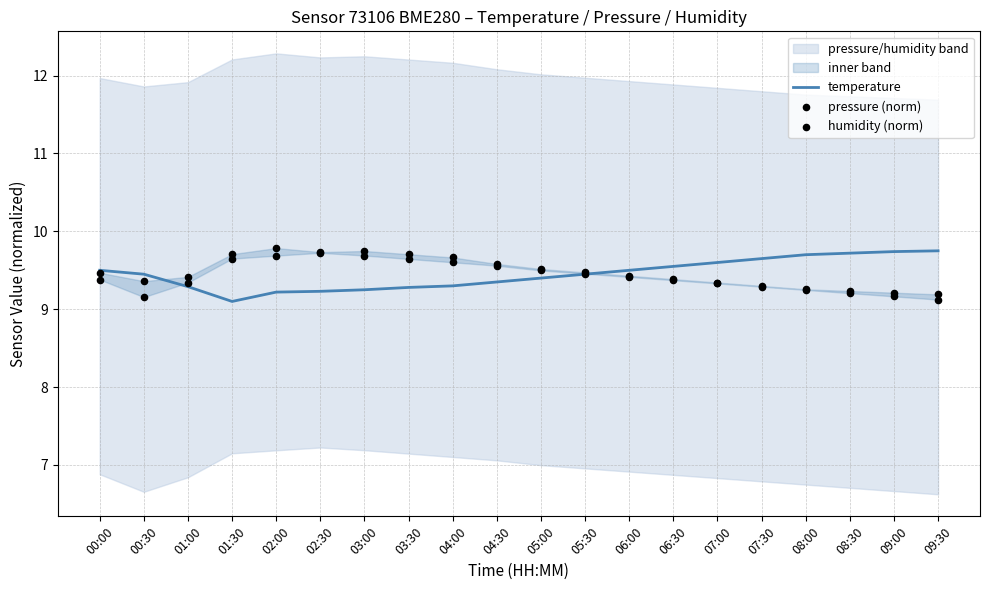

At how many categories does at least one series exceed 9?

20